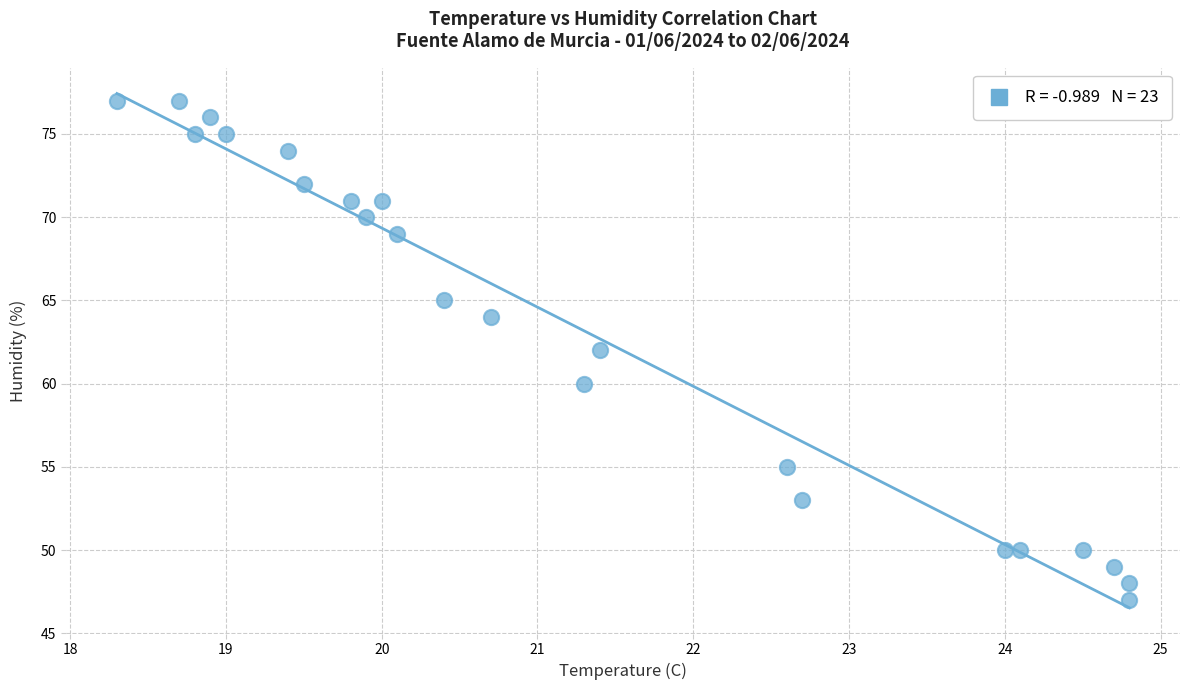

Count the number of points in this scatter plot.

23